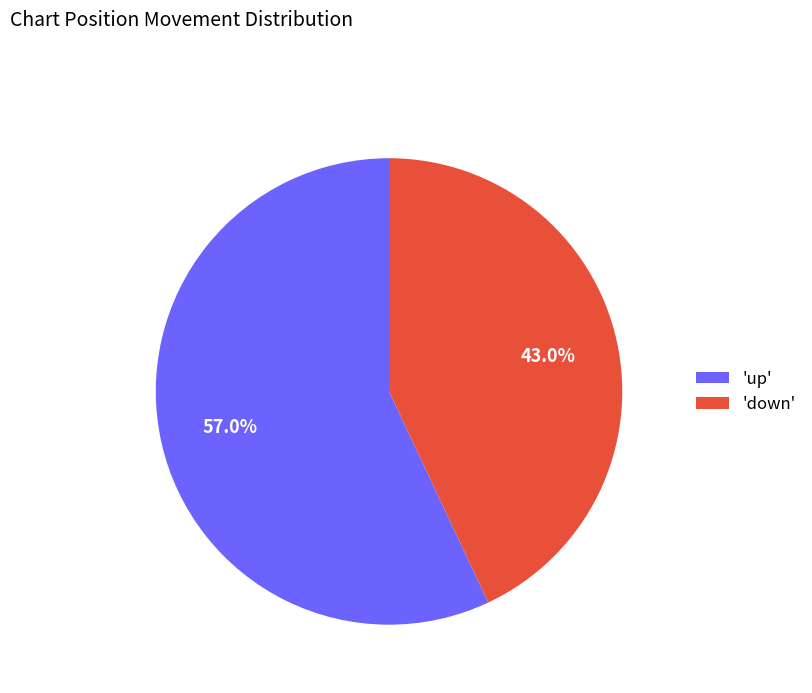

How many segments does this pie chart have?

2